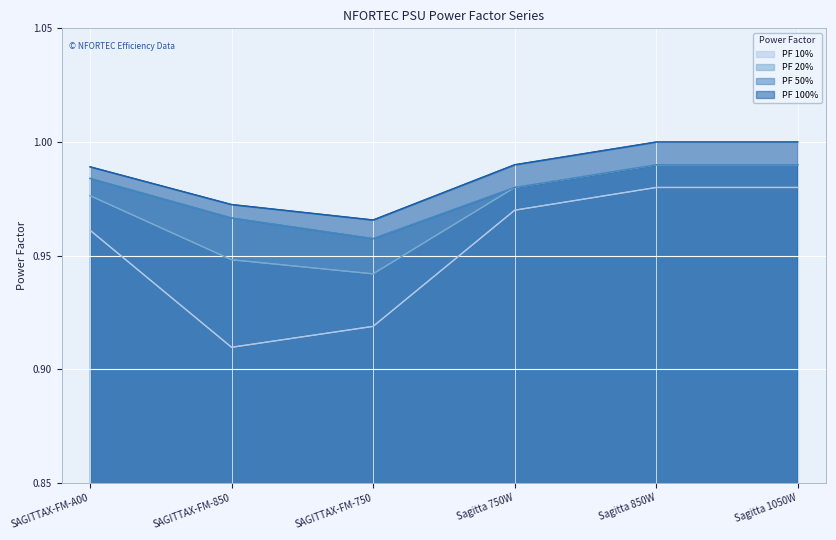

What is the greatest value displayed?

1.0